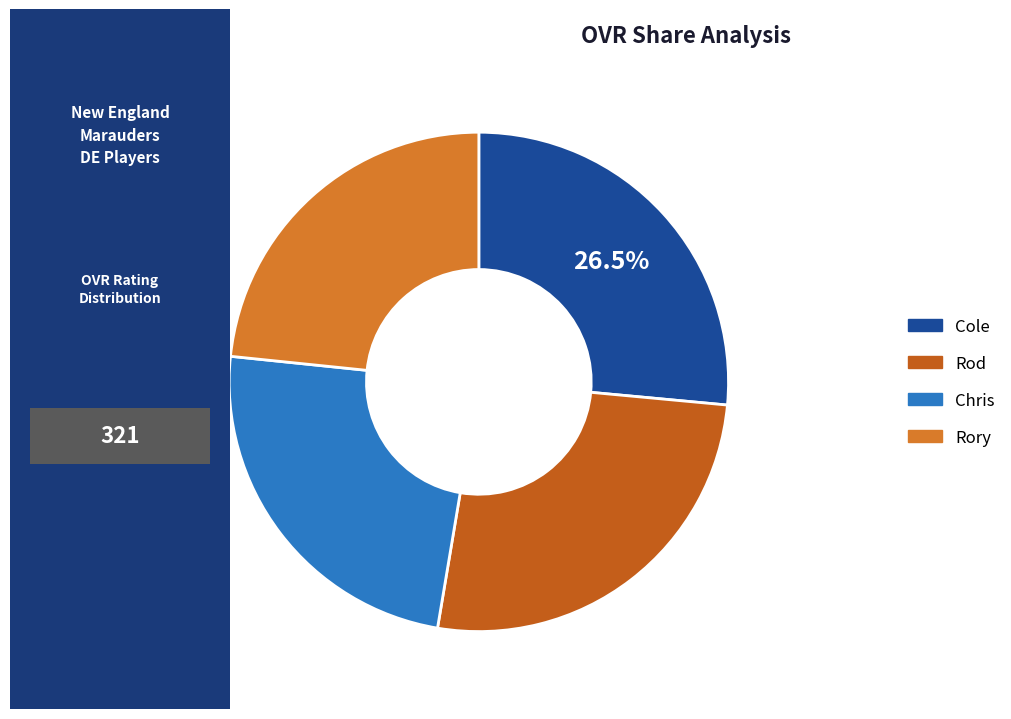

Combined, do Rory and Chris account for over 50%?

No